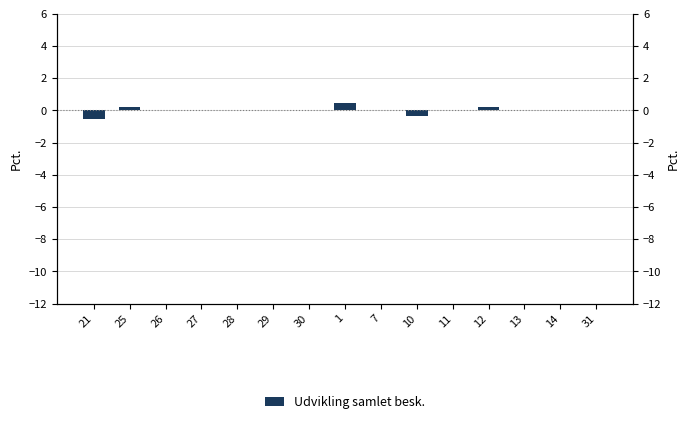

Reading left to right, extract all data points from this chart.

-0.5	0.2	0.0	0.0	0.0	0.0	0.0	0.4	0.0	-0.3	0.0	0.2	0.0	0.0	0.0